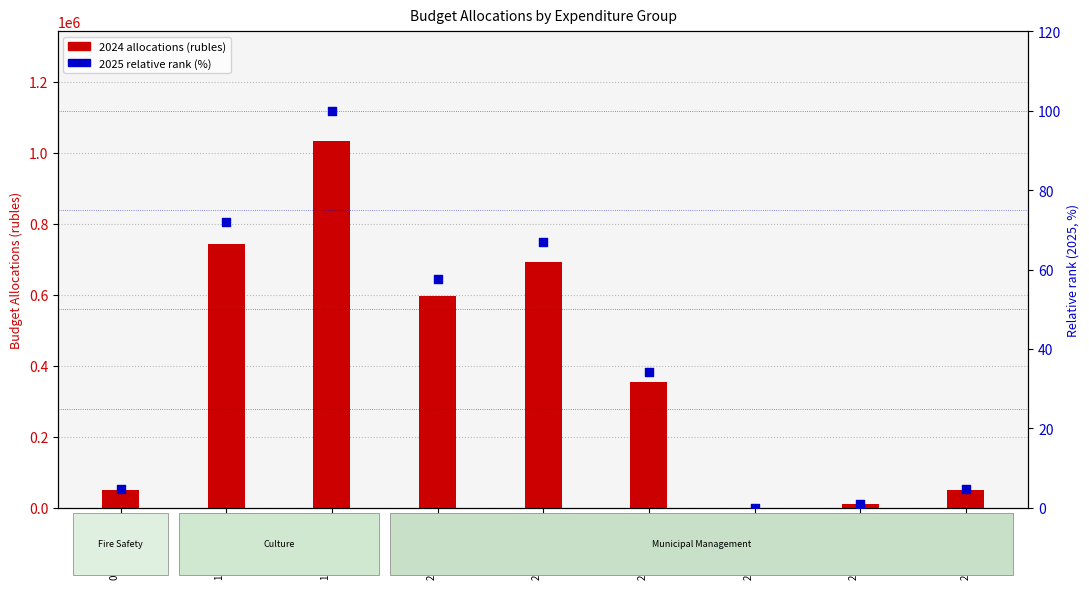

Which series reaches the minimum Y coordinate?

2025 allocations (normalised)